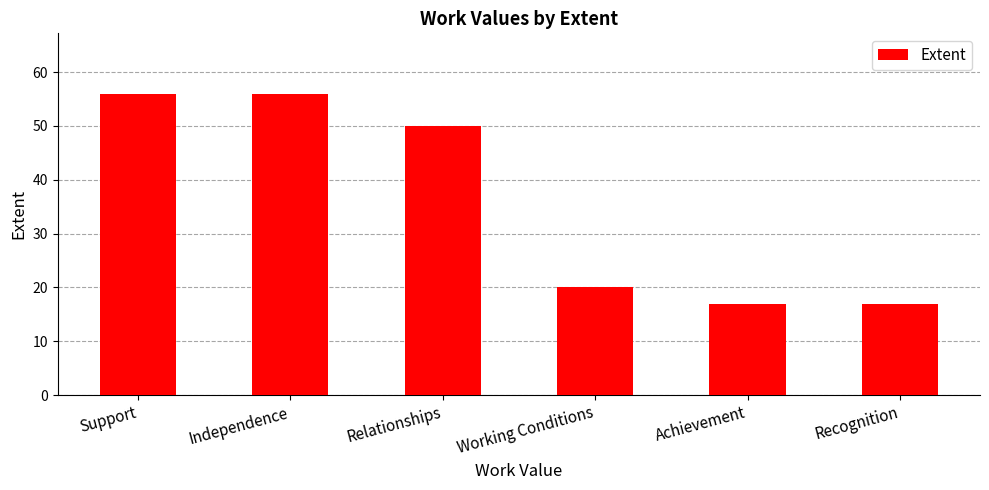

How many categories are shown in the chart?

6